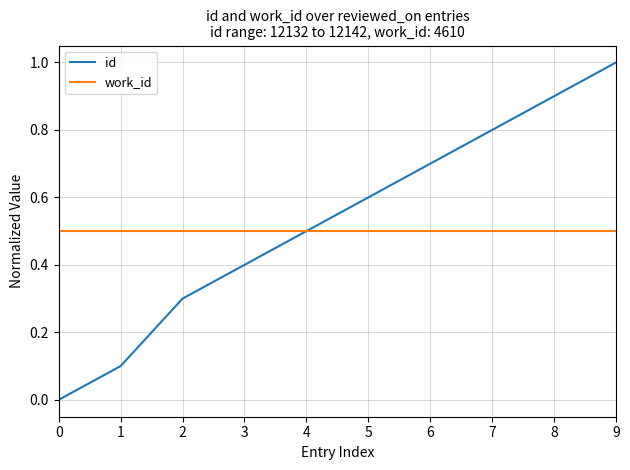

Between 3 and 9, which series saw the biggest shift?

id